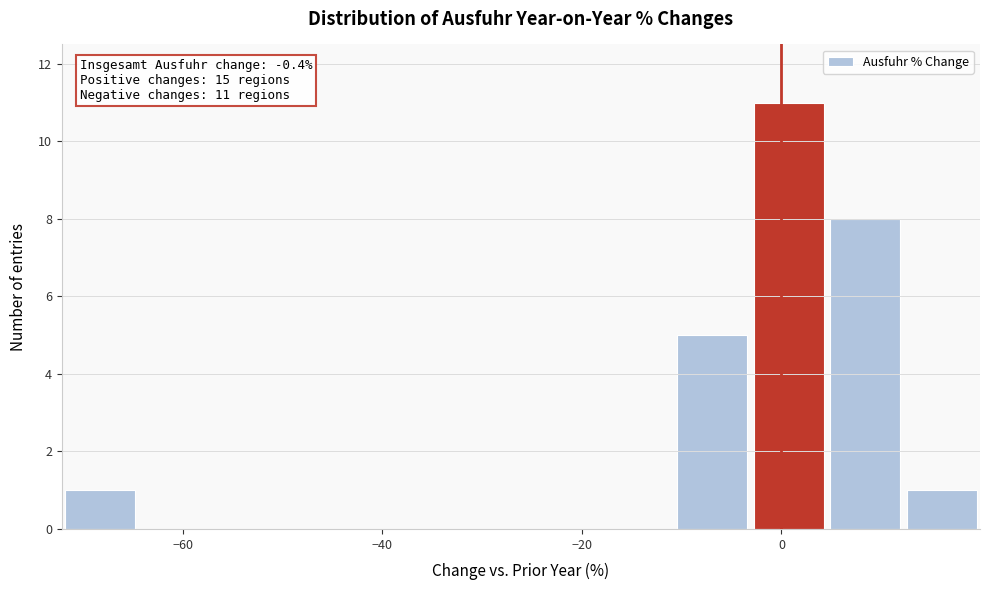

Around what value on the x-axis is the tallest bar? Give the approximate position of its centre, as read against the axis.

0